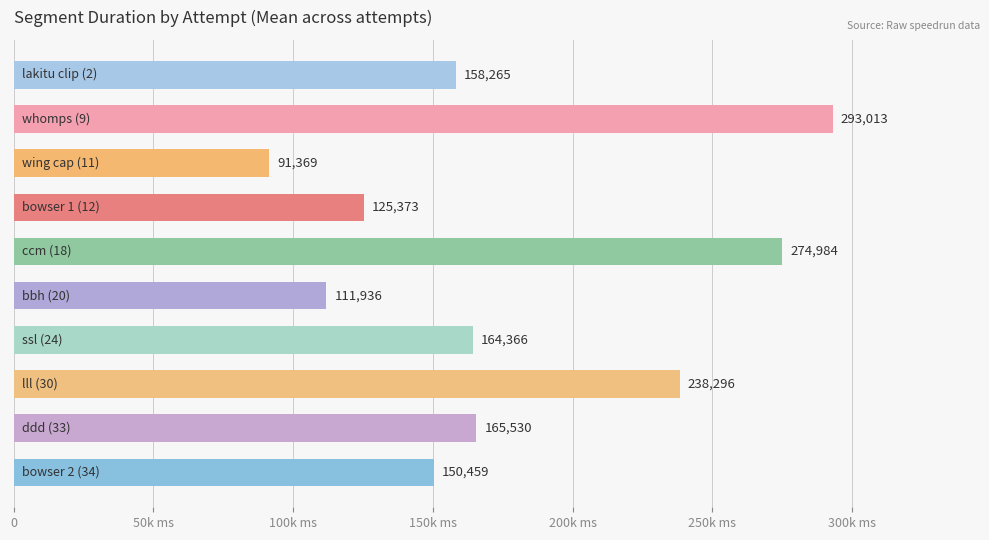

Does the chart contain any negative values?

No